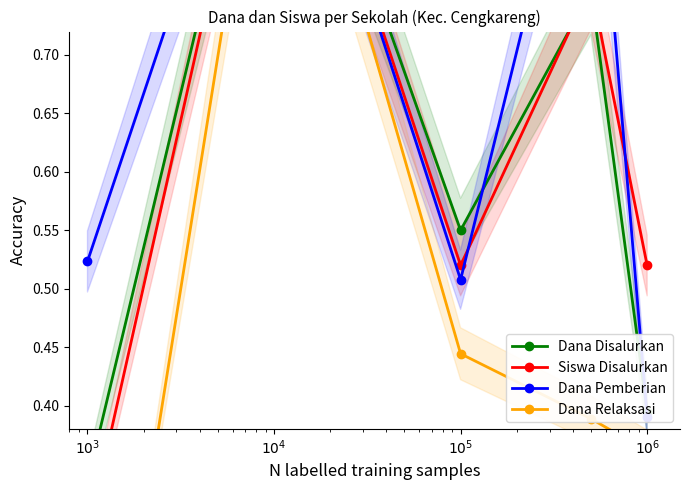

At which category is the sum across all series the highest?

$10^4$